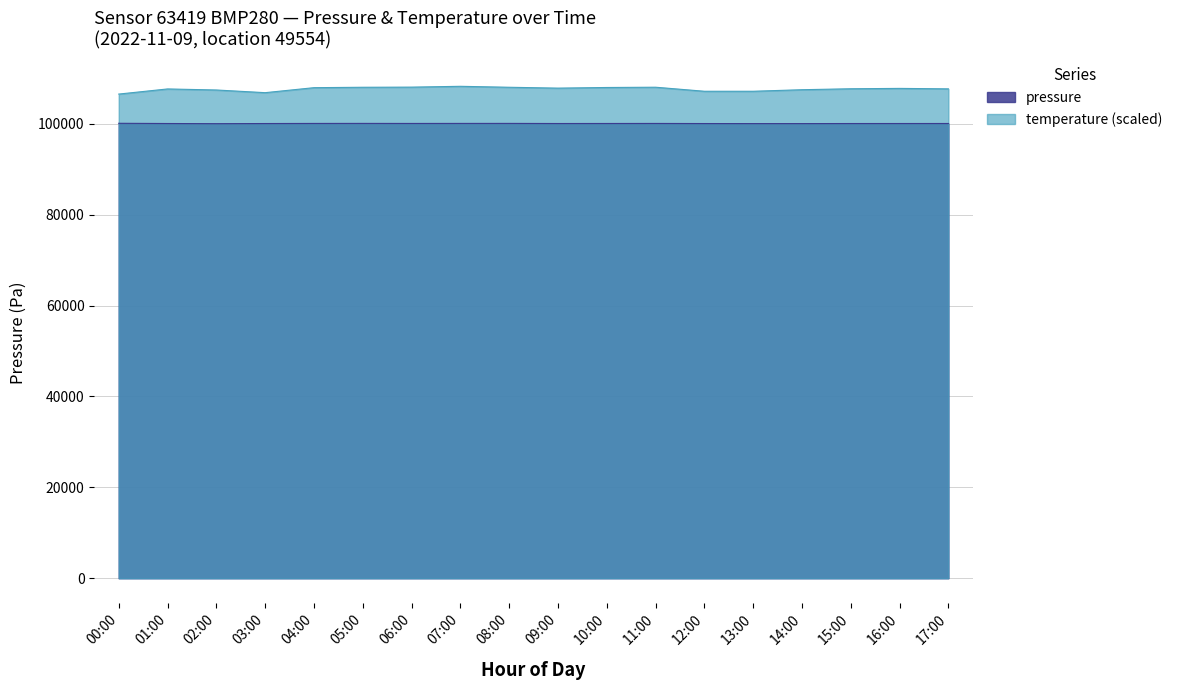

What is the minimum value for temperature?

106560.0